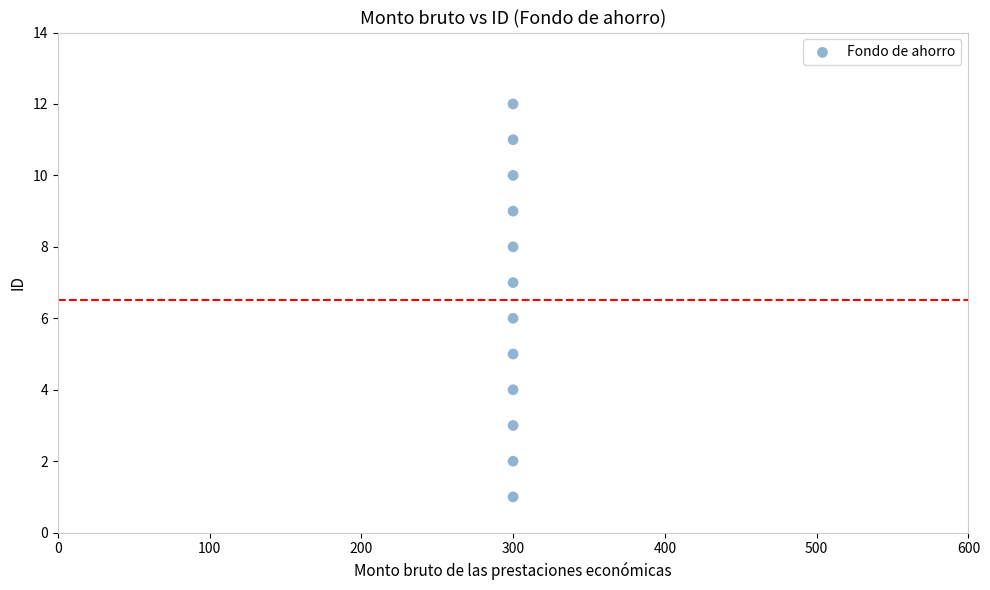

What is the average X value?

300